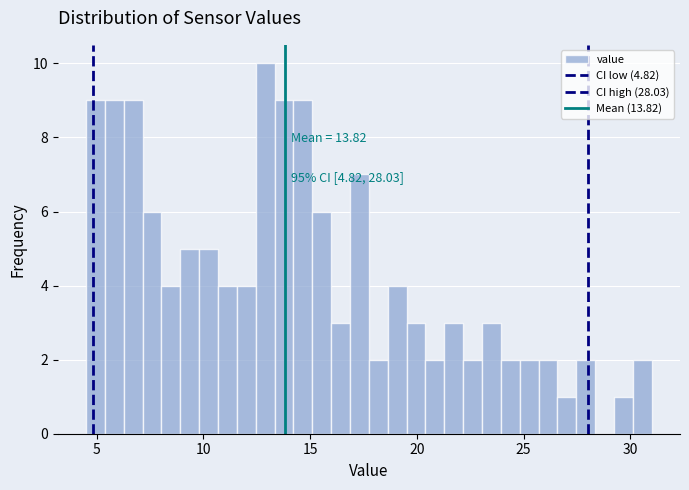

Around what value on the x-axis is the tallest bar? Give the approximate position of its centre, as read against the axis.

13.0